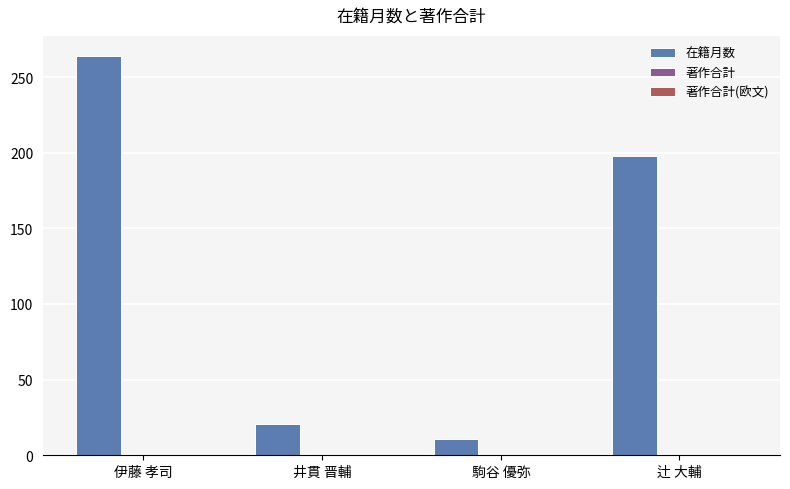

Which series changed the most between 井貫 晋輔 and 辻 大輔?

在籍月数